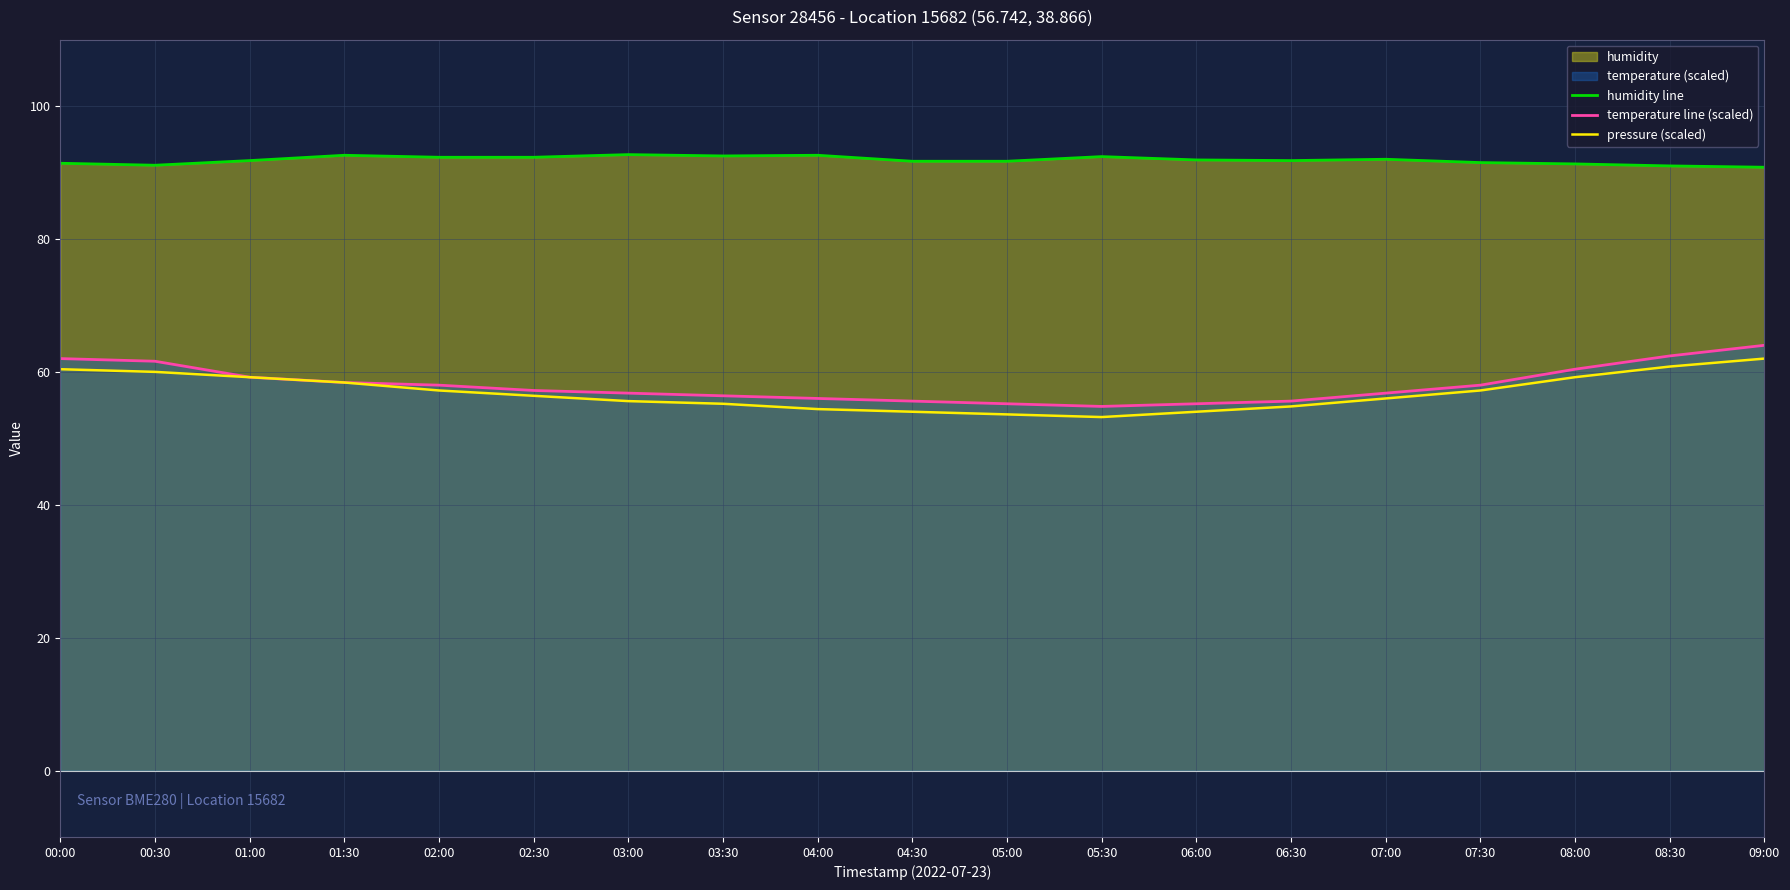

At which category does temperature line (scaled) reach its first local valley?

05:30